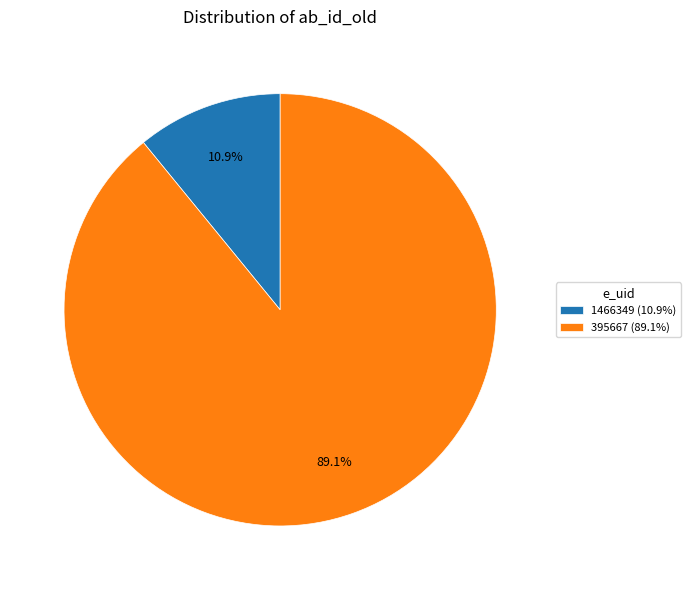

Which slice represents more than half of the pie?

395667